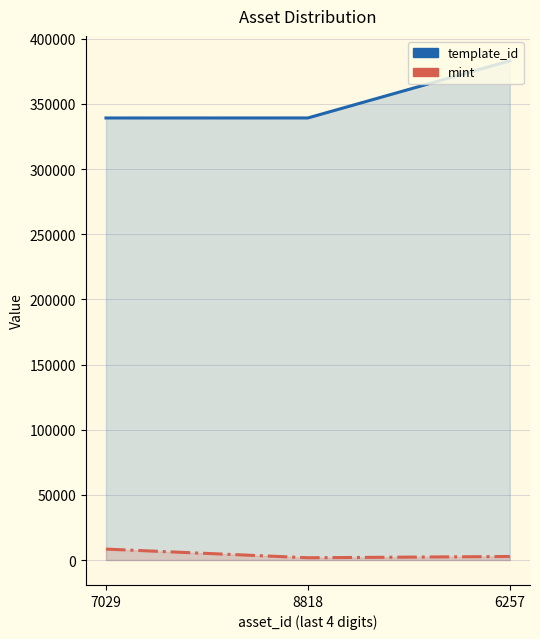

How many values in the mint series exceed 2706?

1